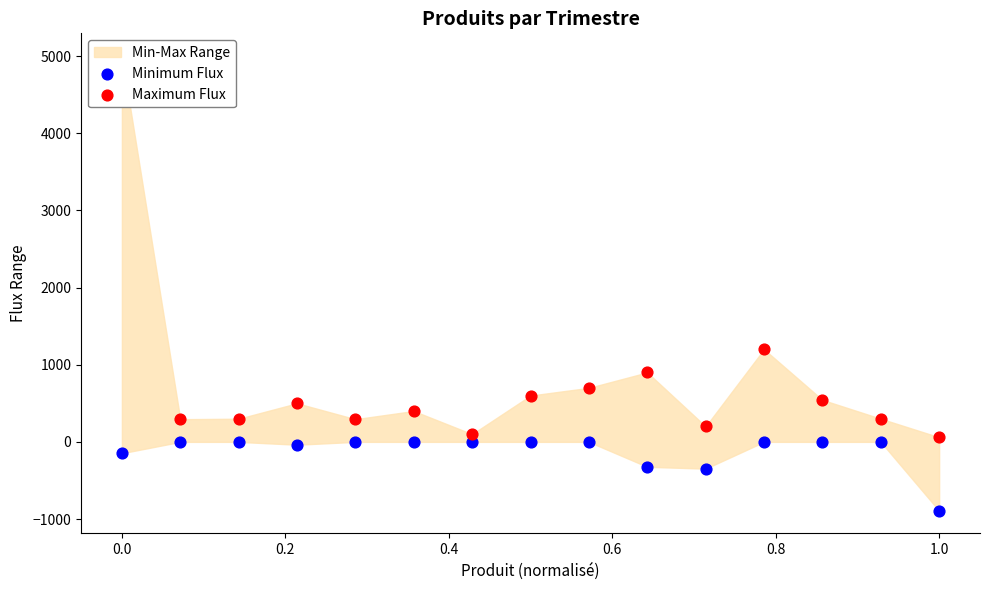

Which series has the largest Y range (max minus min)?

Maximum Flux